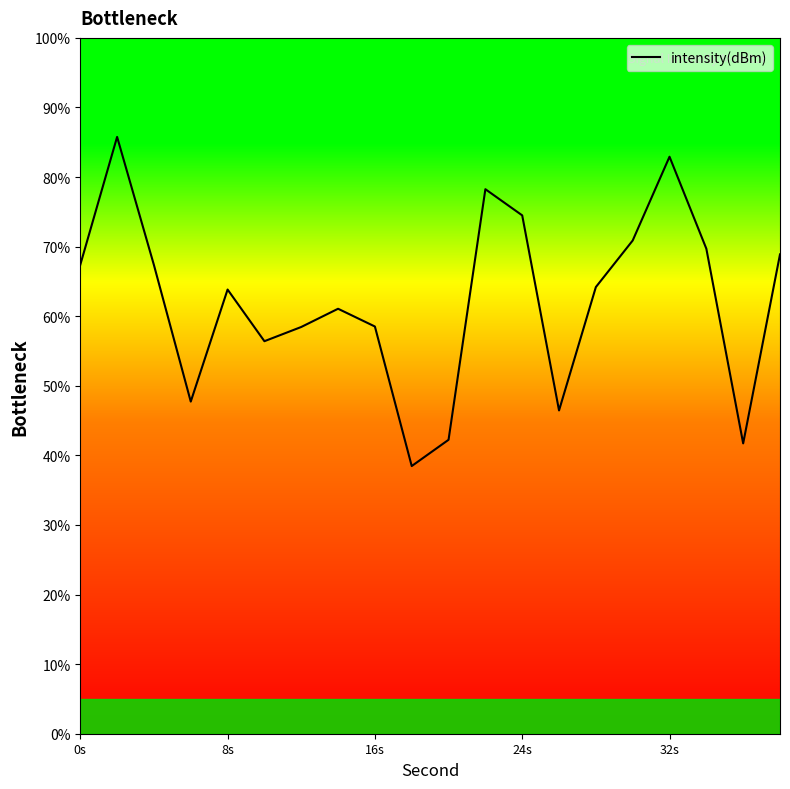

How many lines are shown in the chart?

1